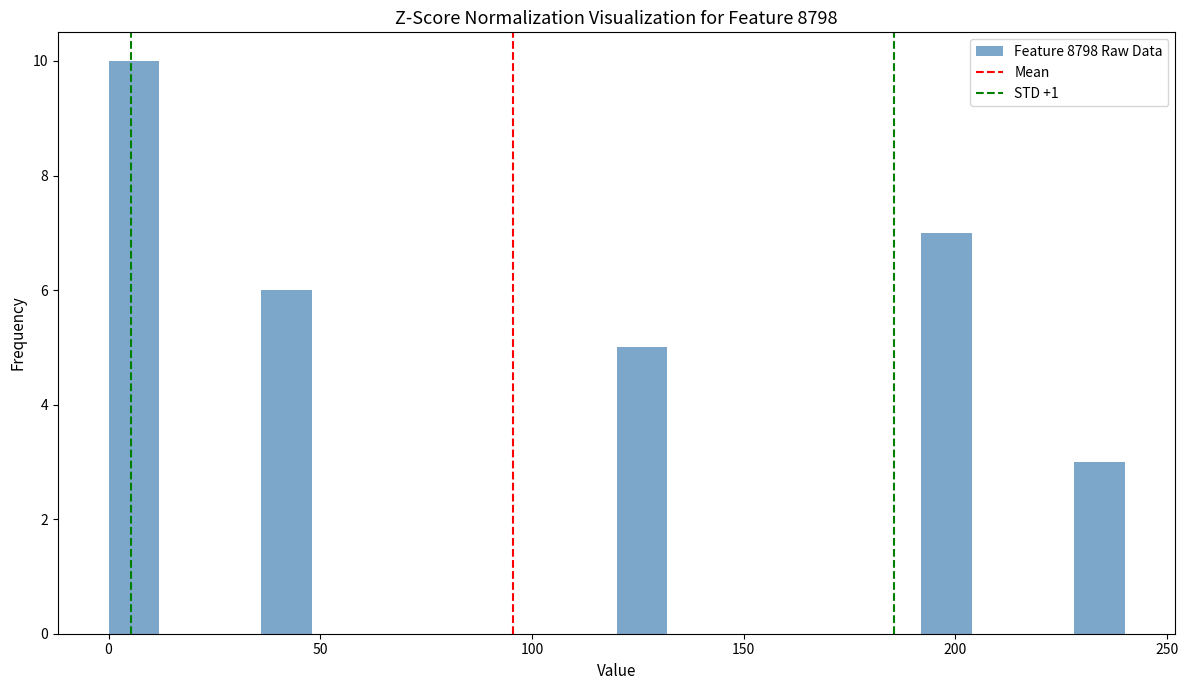

Read against the x-axis, roughly where is the centre of the tallest bar?

5